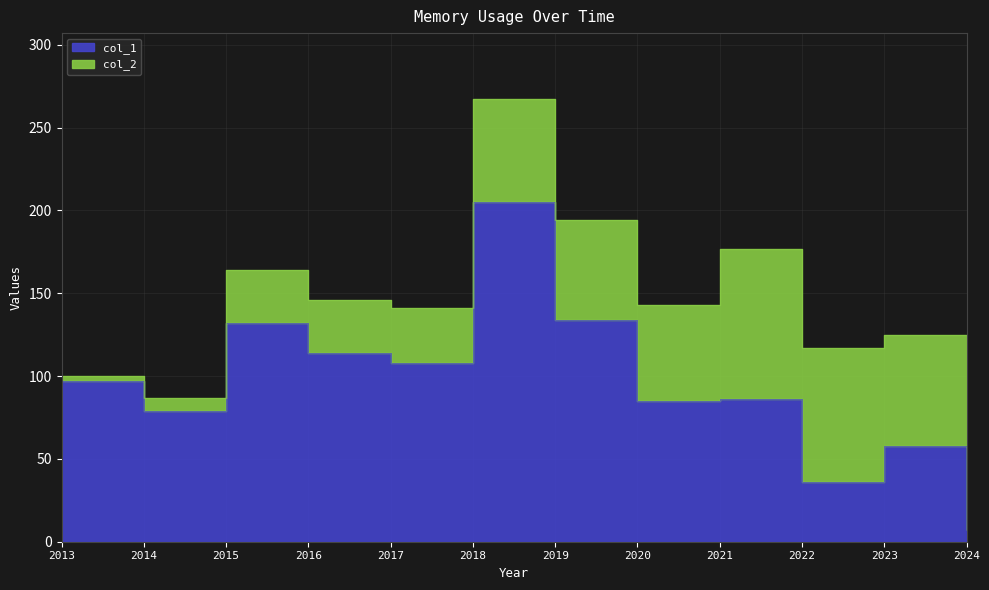

What value does the data have at 2014, to the nearest 50?

100